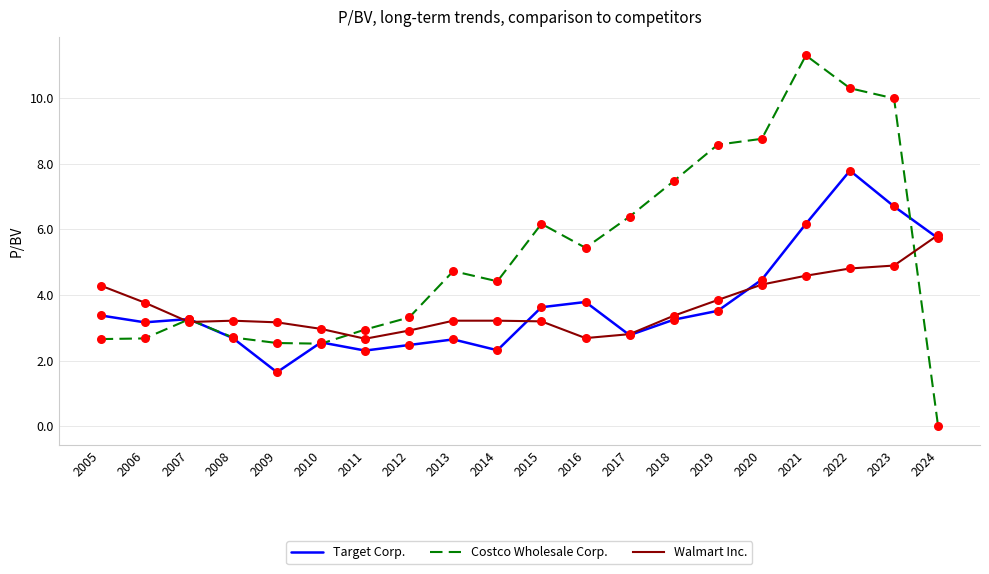

What is the total value across all series at 2024?

11.6